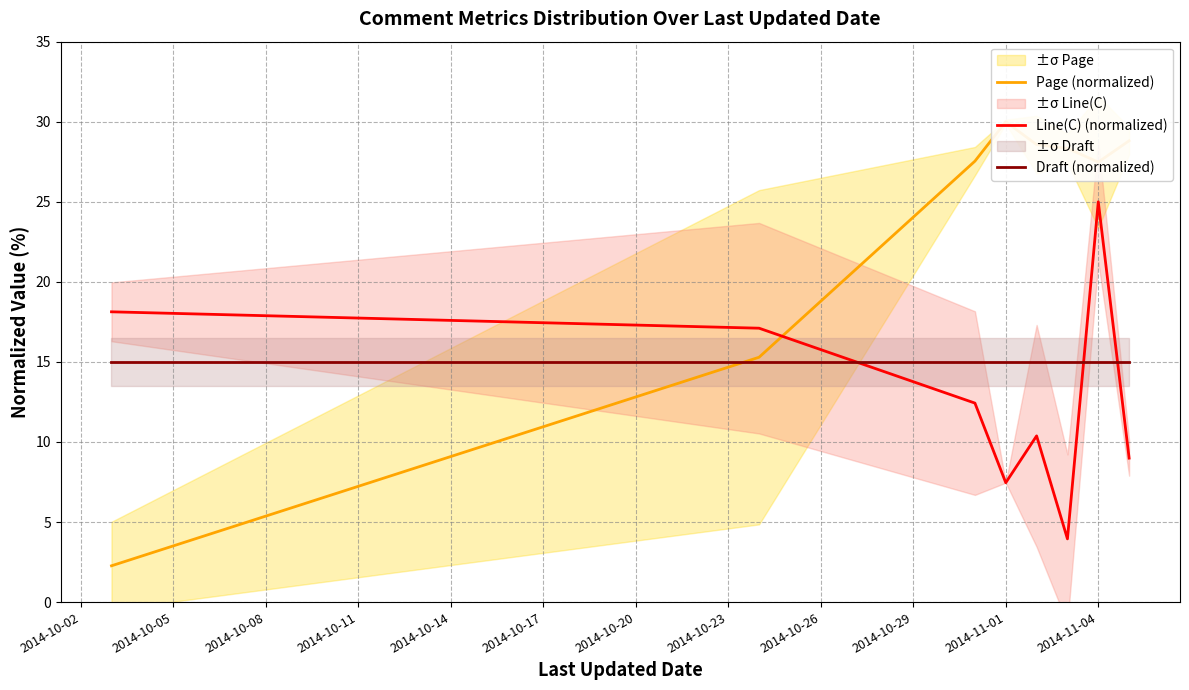

True or false: Draft (normalized) has more than 2 interior local peaks.

False